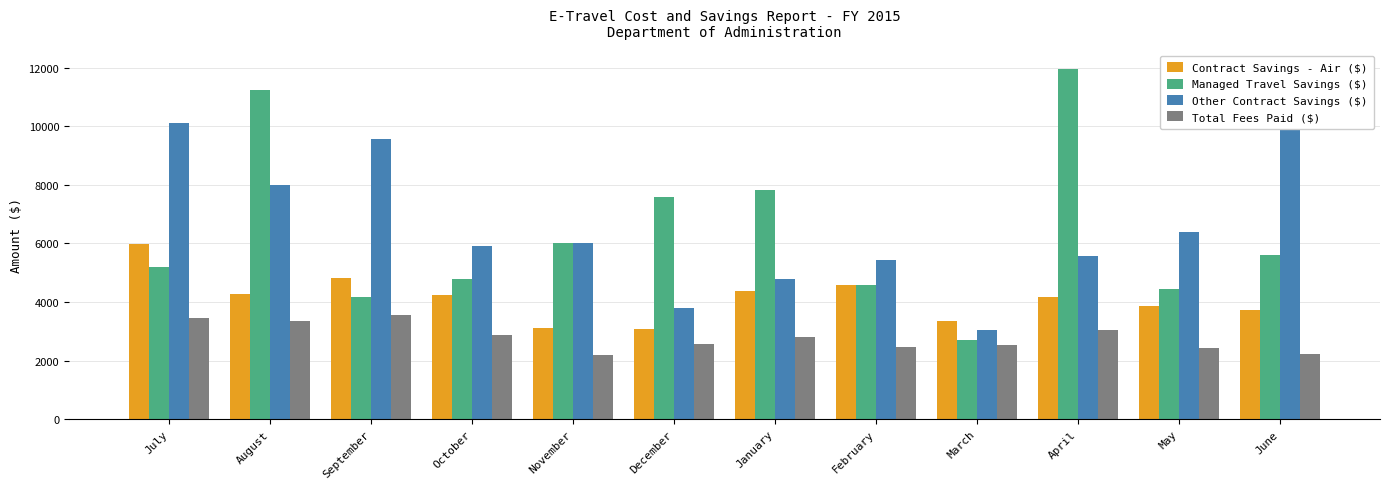

Are the bars horizontal?

No